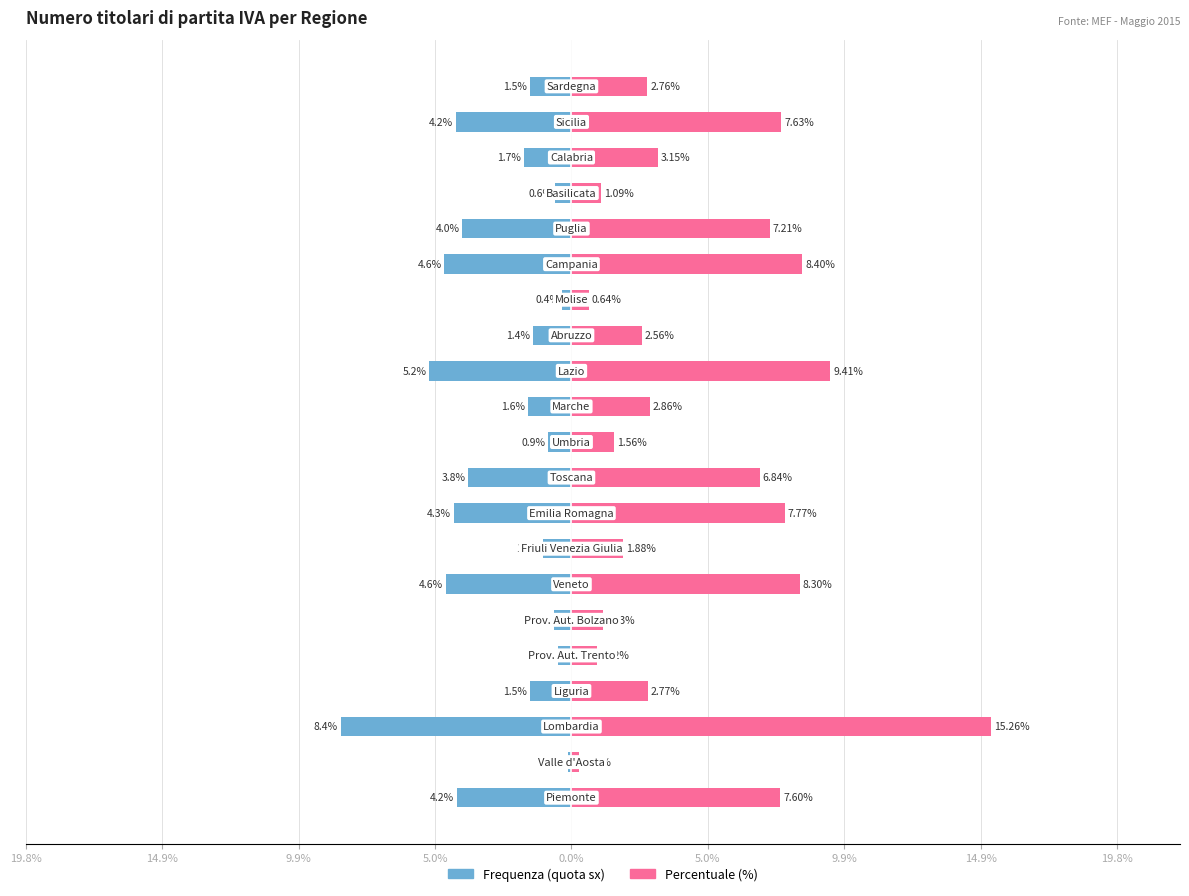

Is the value of Frequenza (quota sx) at 19 greater than the value of Percentuale (%) at 9?

No